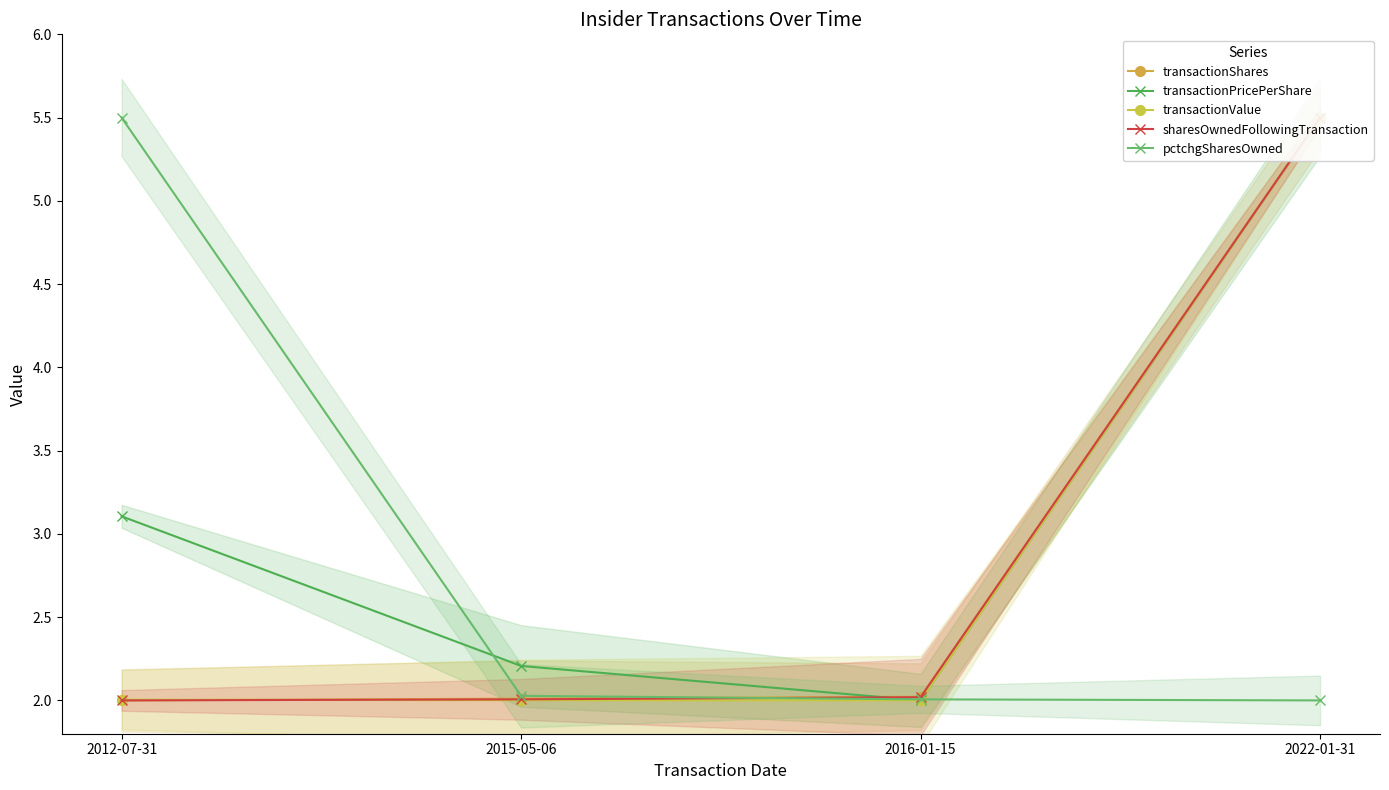

True or false: transactionValue and transactionPricePerShare intersect in this chart.

False